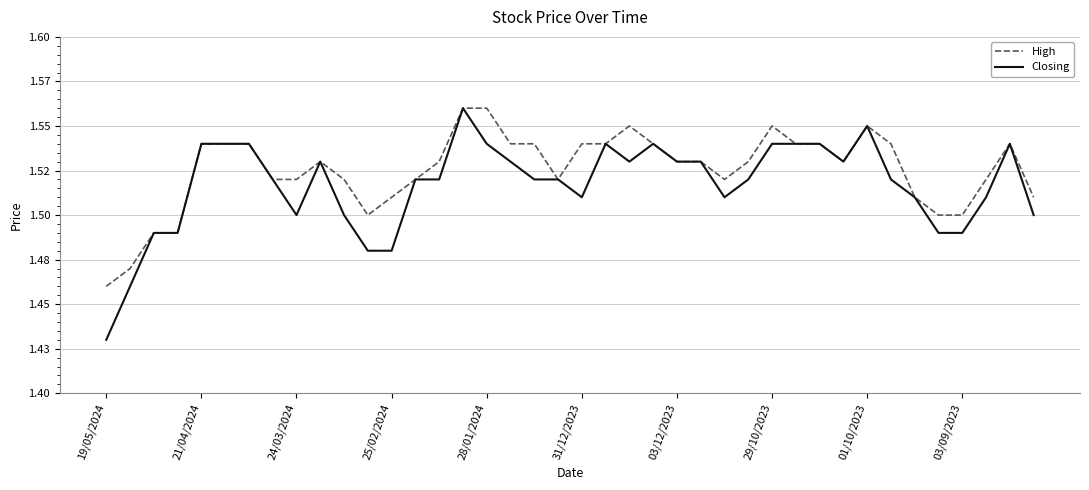

True or false: High and Closing cross at least once.

False